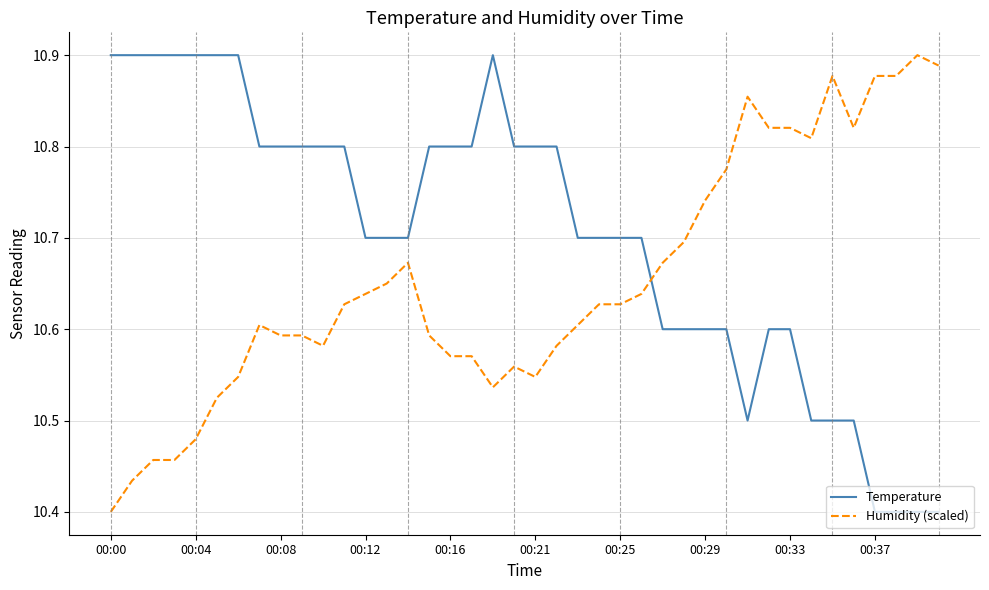

How many lines are shown in the chart?

2